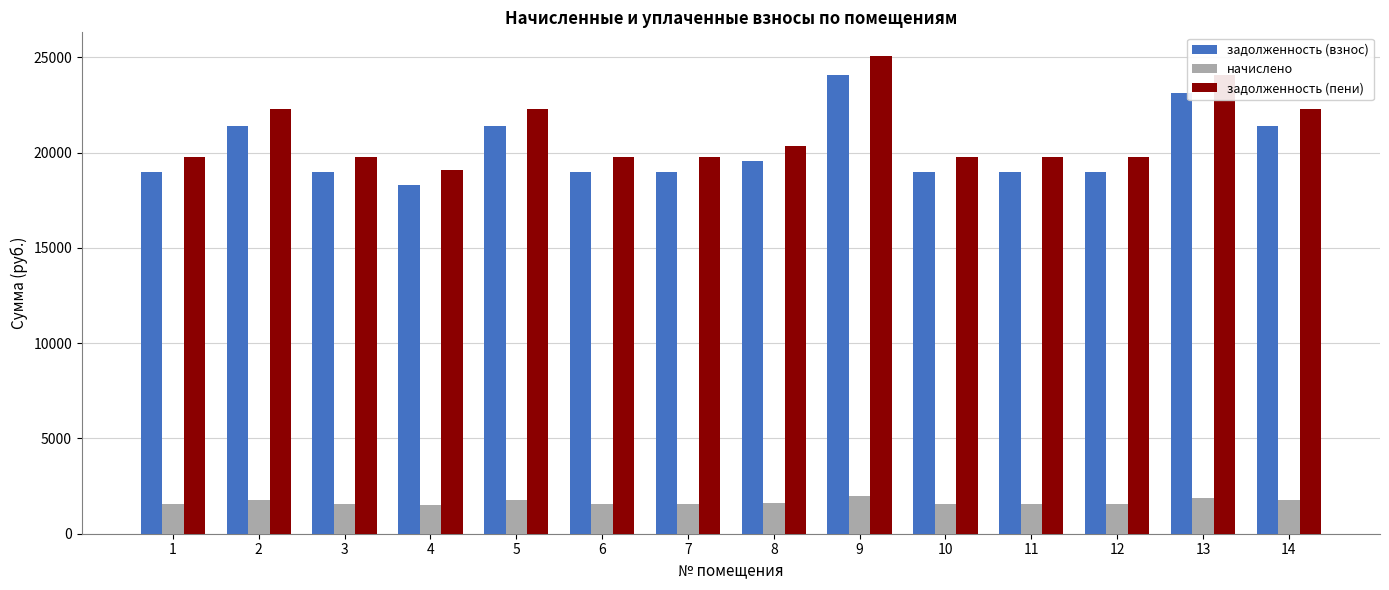

How many values in the начислено series are below 1560?

1